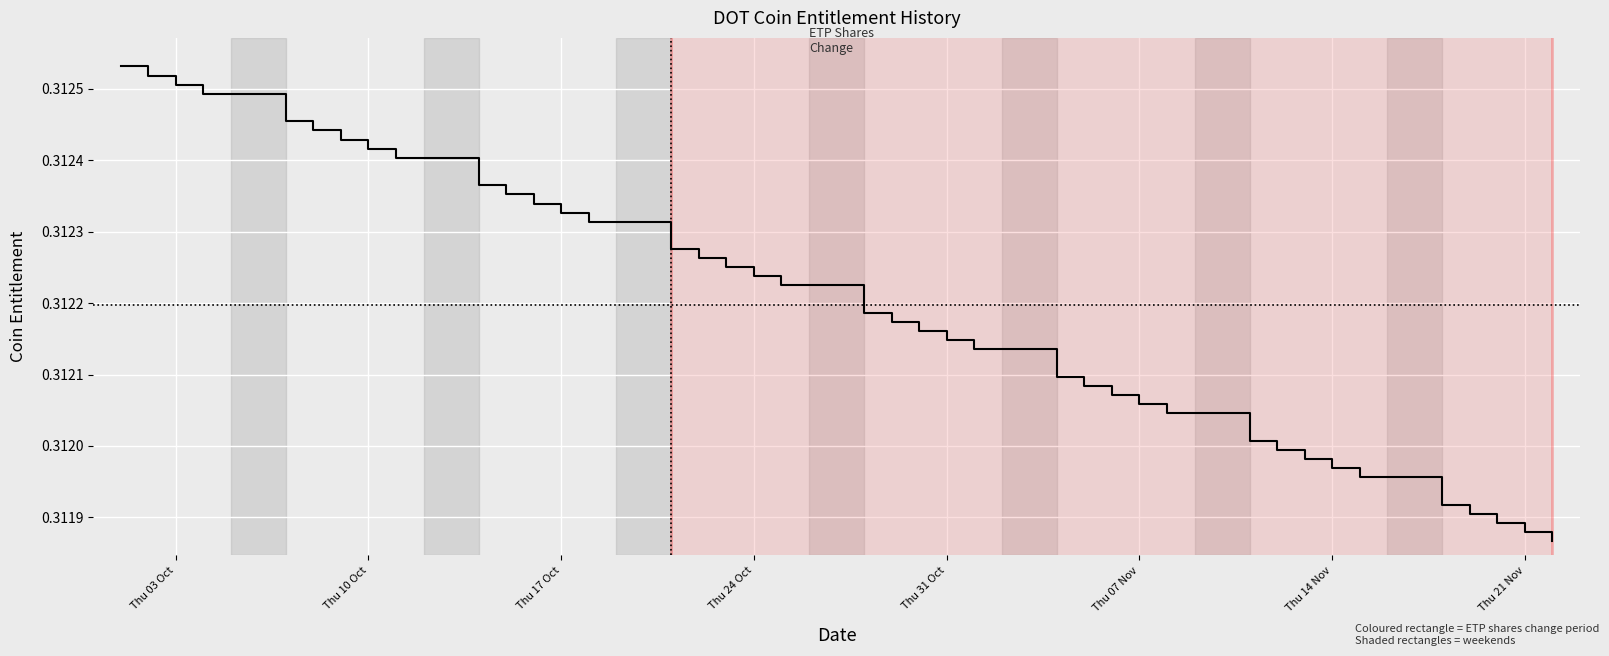

The chart shows a value of 0.5 at Thu 10 Oct. True or false?

False